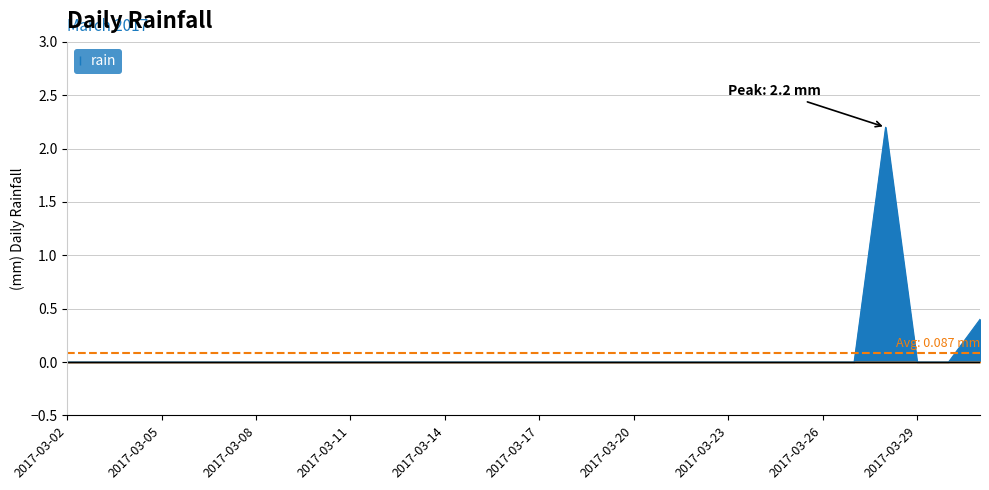

What is the greatest value displayed?

2.2